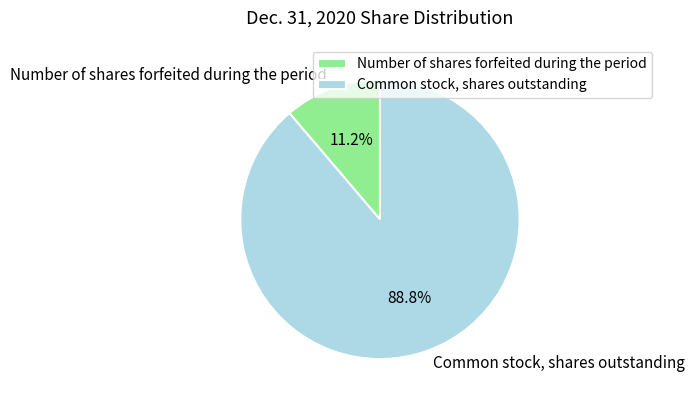

The Common stock, shares outstanding slice represents 89% of the pie. True or false?

True